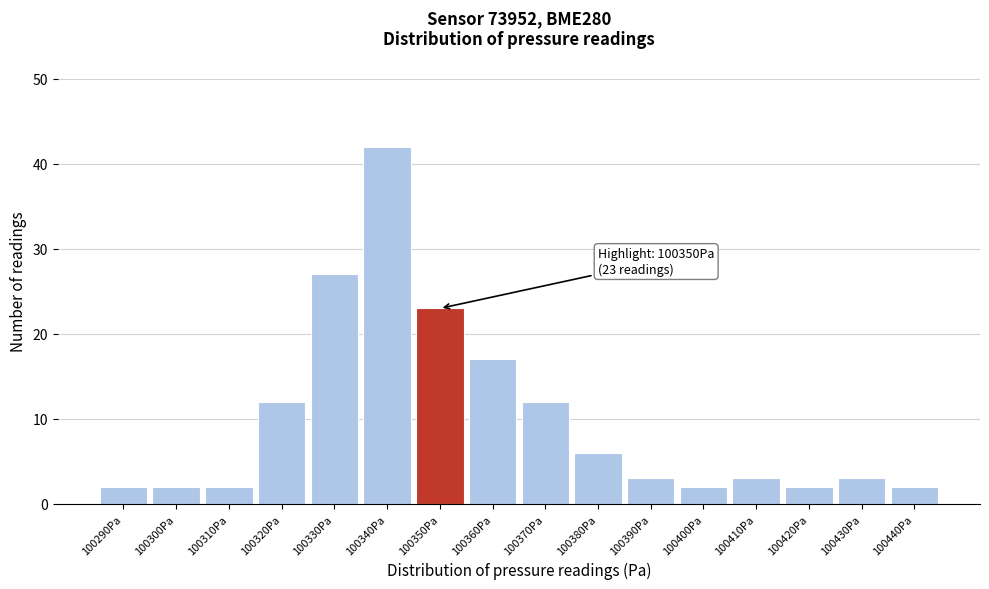

Reading right to left, what are all the values shown in this chart?

2	3	2	3	2	3	6	12	17	23	42	27	12	2	2	2